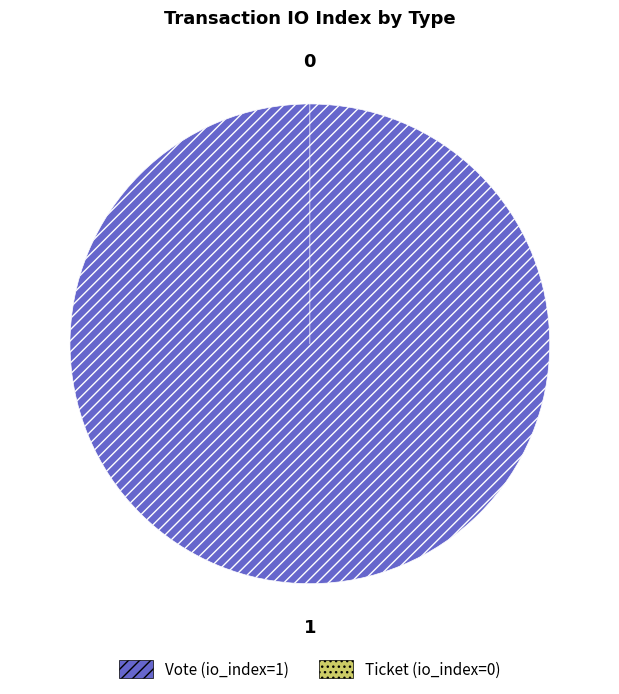

Is it true that Ticket is 1% of the pie?

False